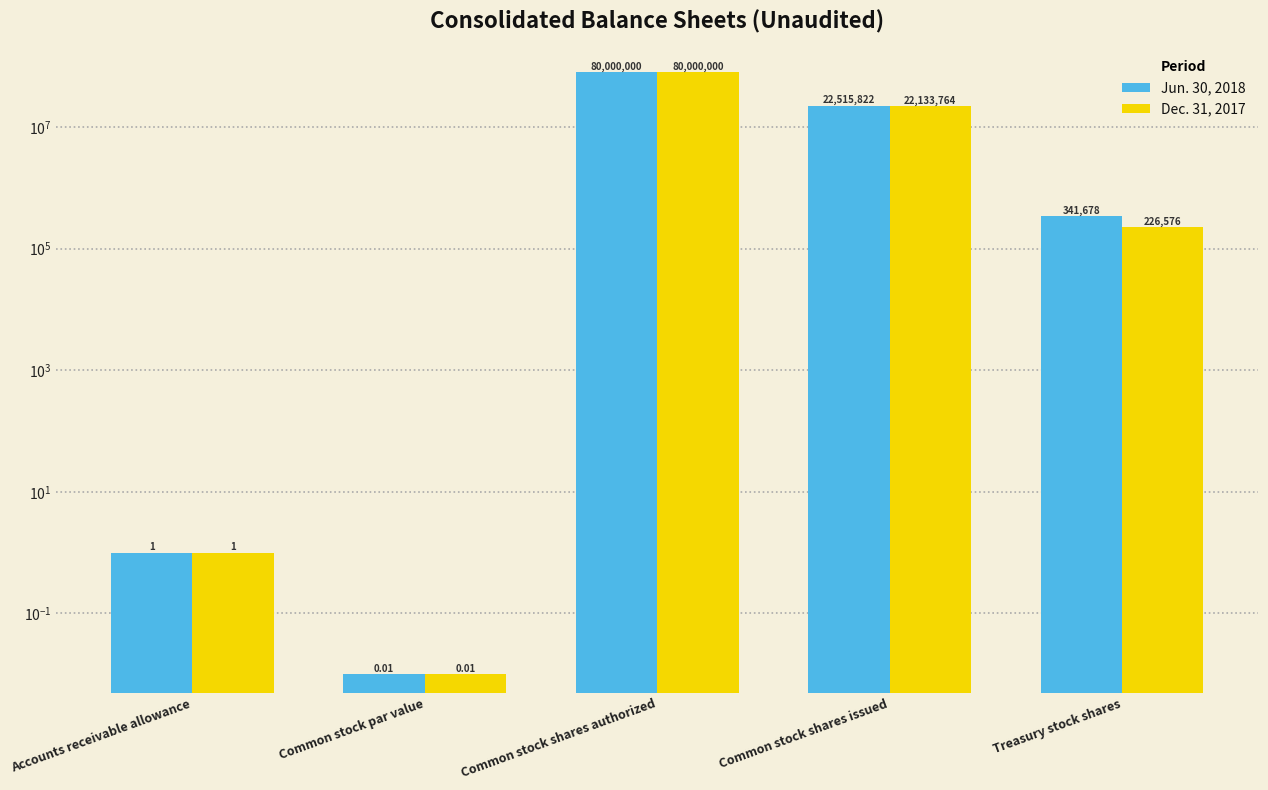

Count the number of categories in the chart.

5